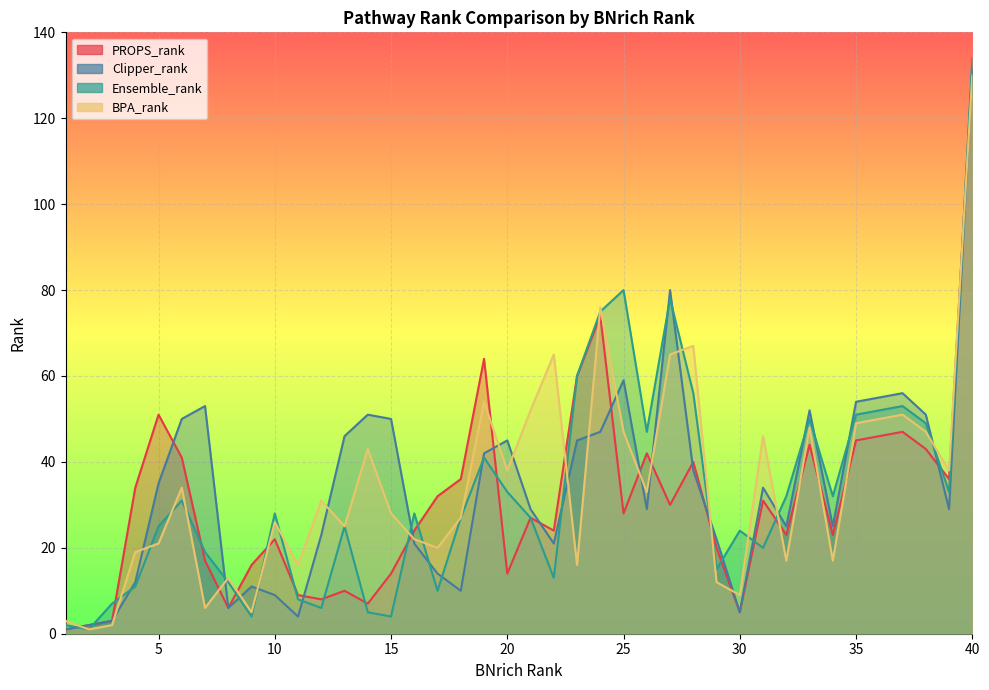

How many interior local valleys does the Clipper_rank series have?

9